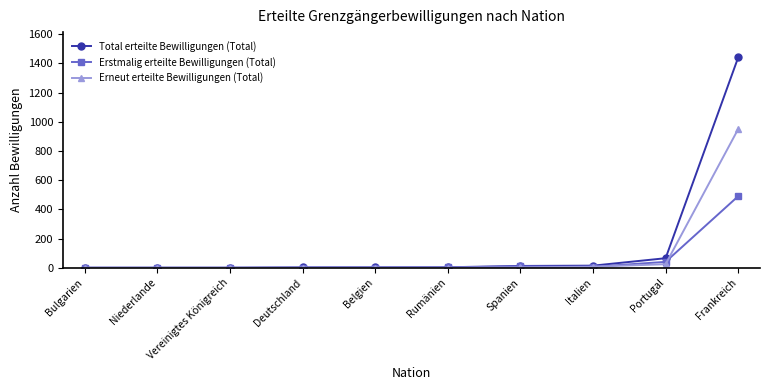

What is the label of the 4th point from the right?

Spanien